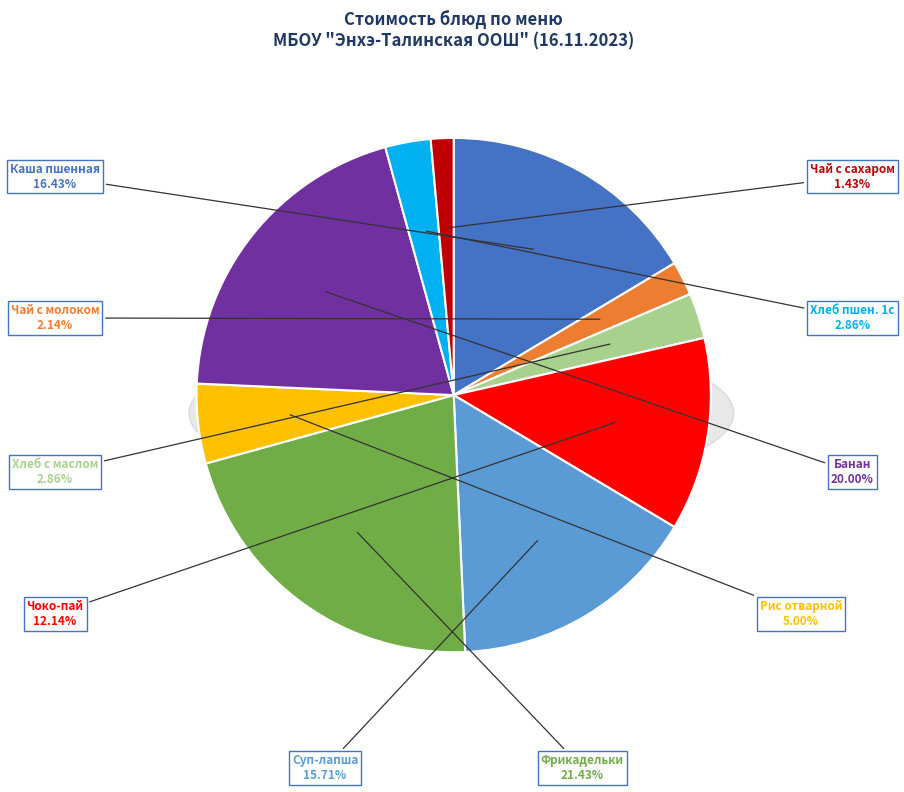

What is the total percentage of Чоко-пай and Фрикадельки мясные?

33.6%